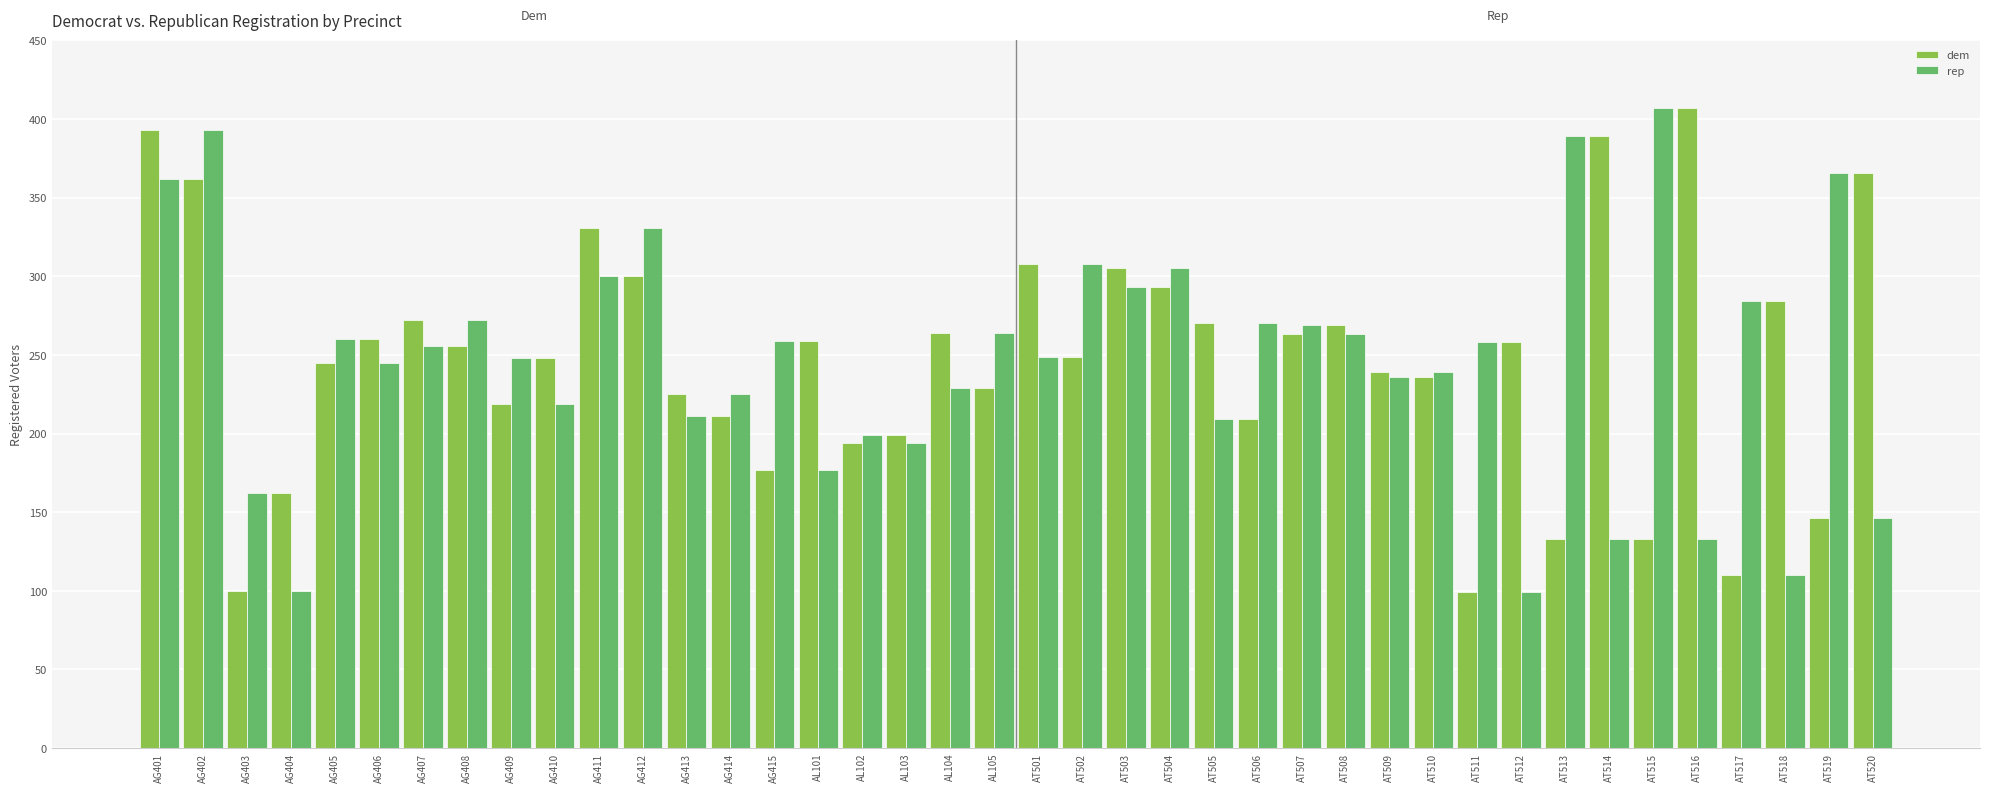

How many categories are shown in the chart?

40